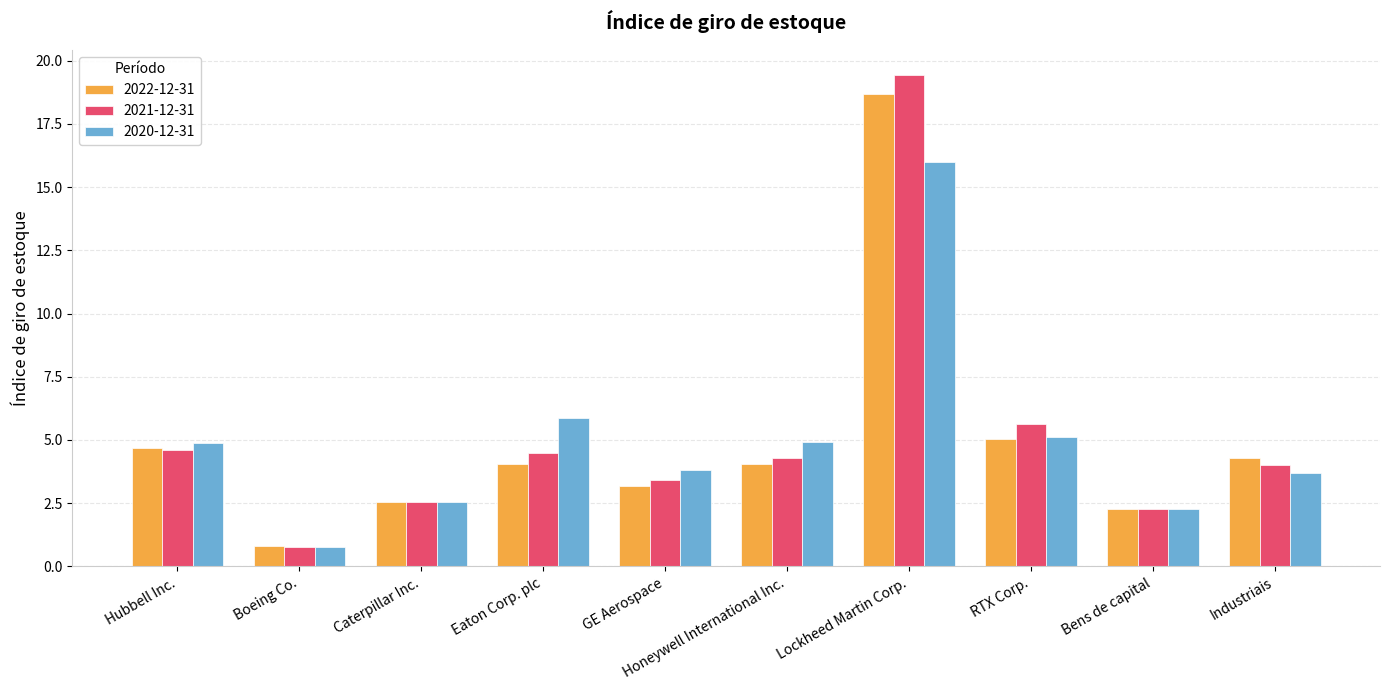

What position from the right is Bens de capital?

2